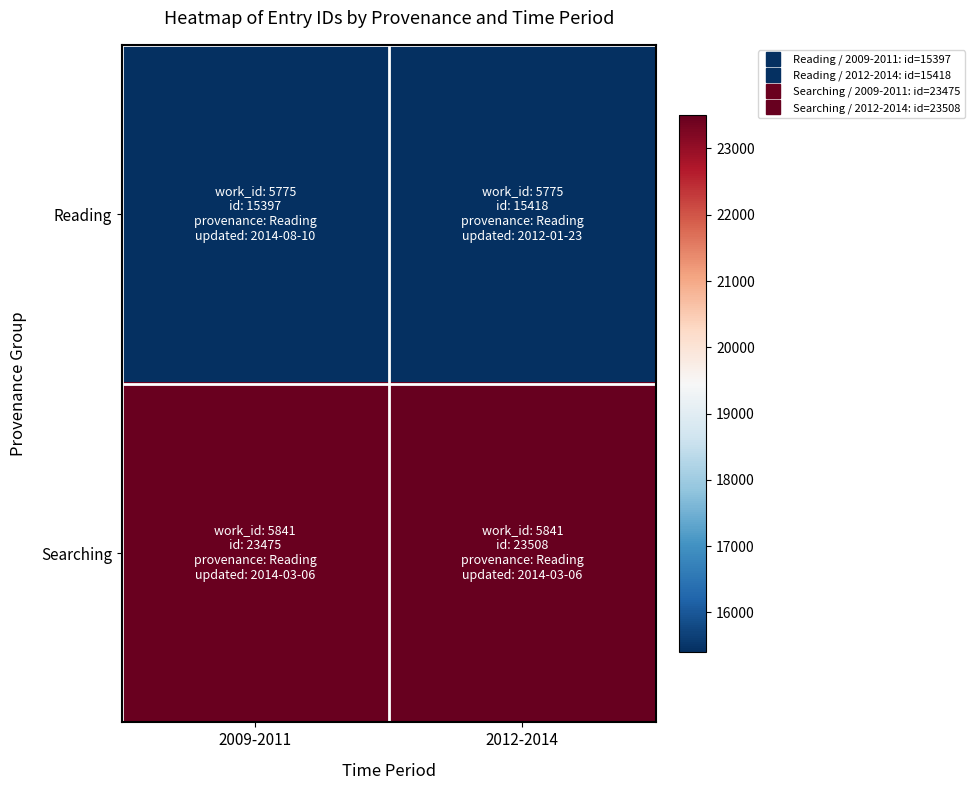

Count the number of data series in this chart.

2